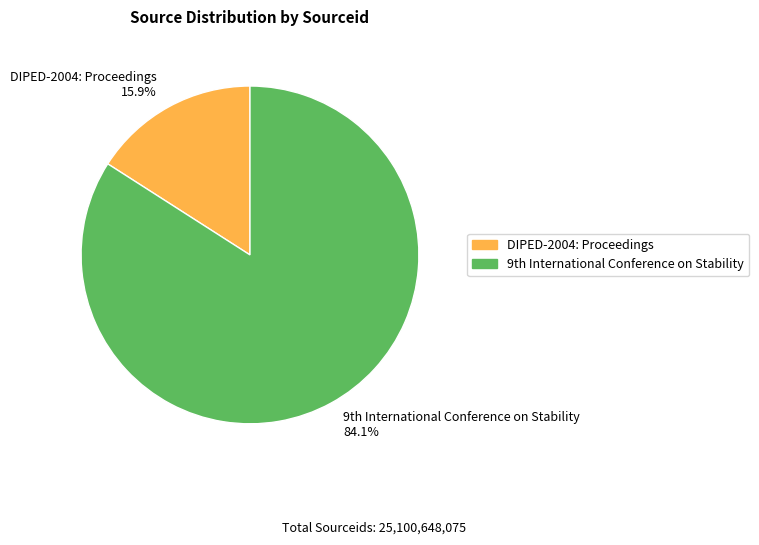

The DIPED-2004: Proceedings slice represents 9% of the pie. True or false?

False